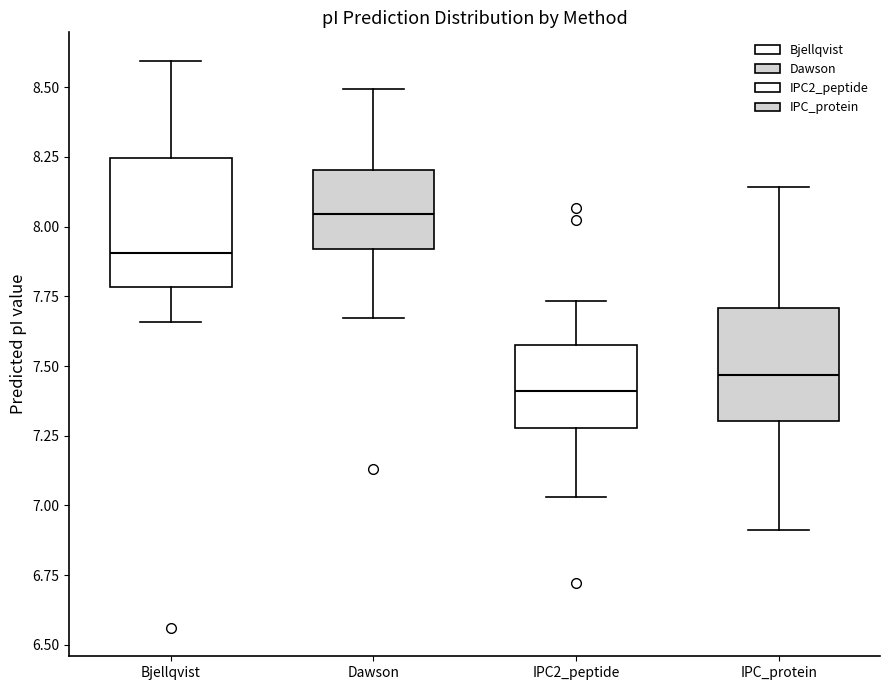

Where does the lower whisker of the box for Bjellqvist end on the y-axis? The values are not printed on the chart, so give them approximately, as read against the axis.

7.65